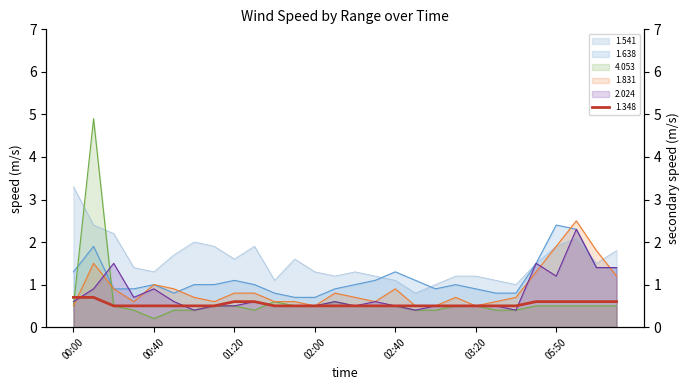

Between 00:00 and 06:40, which series saw the biggest shift?

1.541